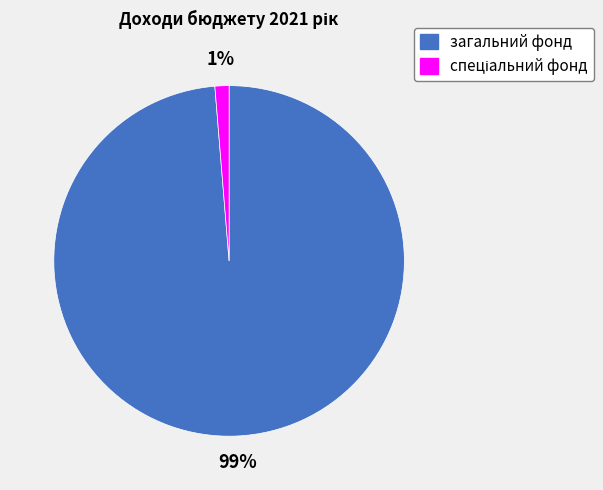

Which slice represents more than half of the pie?

загальний фонд